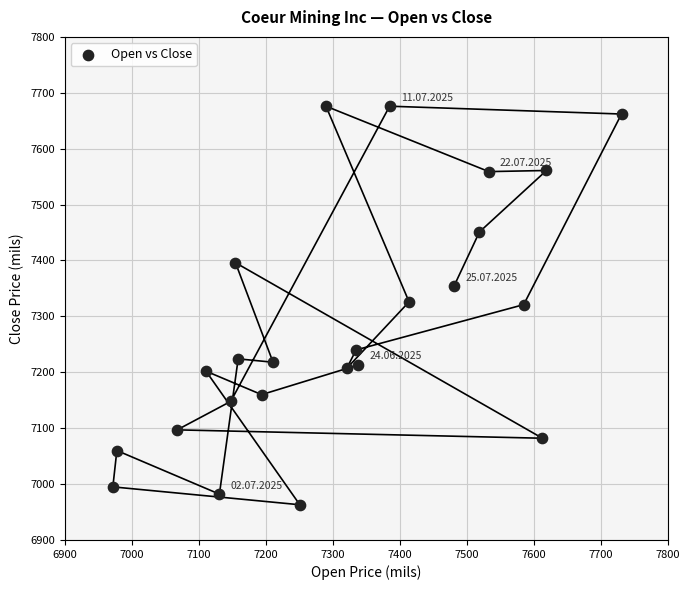

What is the range of Y values (max minus min)?

713